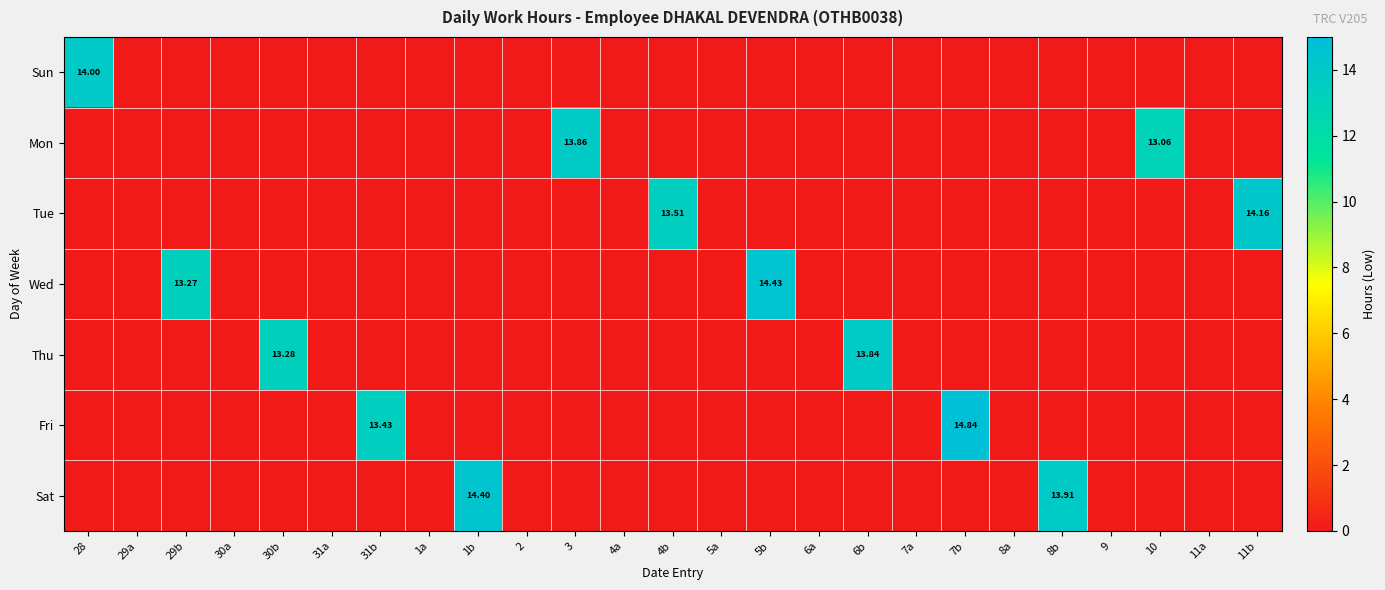

Which series has the largest range (max minus min)?

Fri